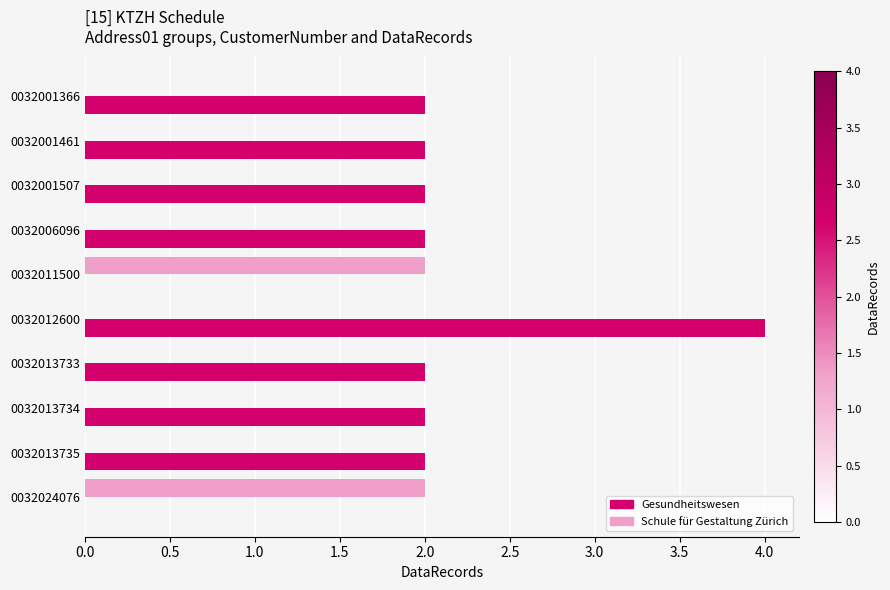

What is the greatest value displayed?

4